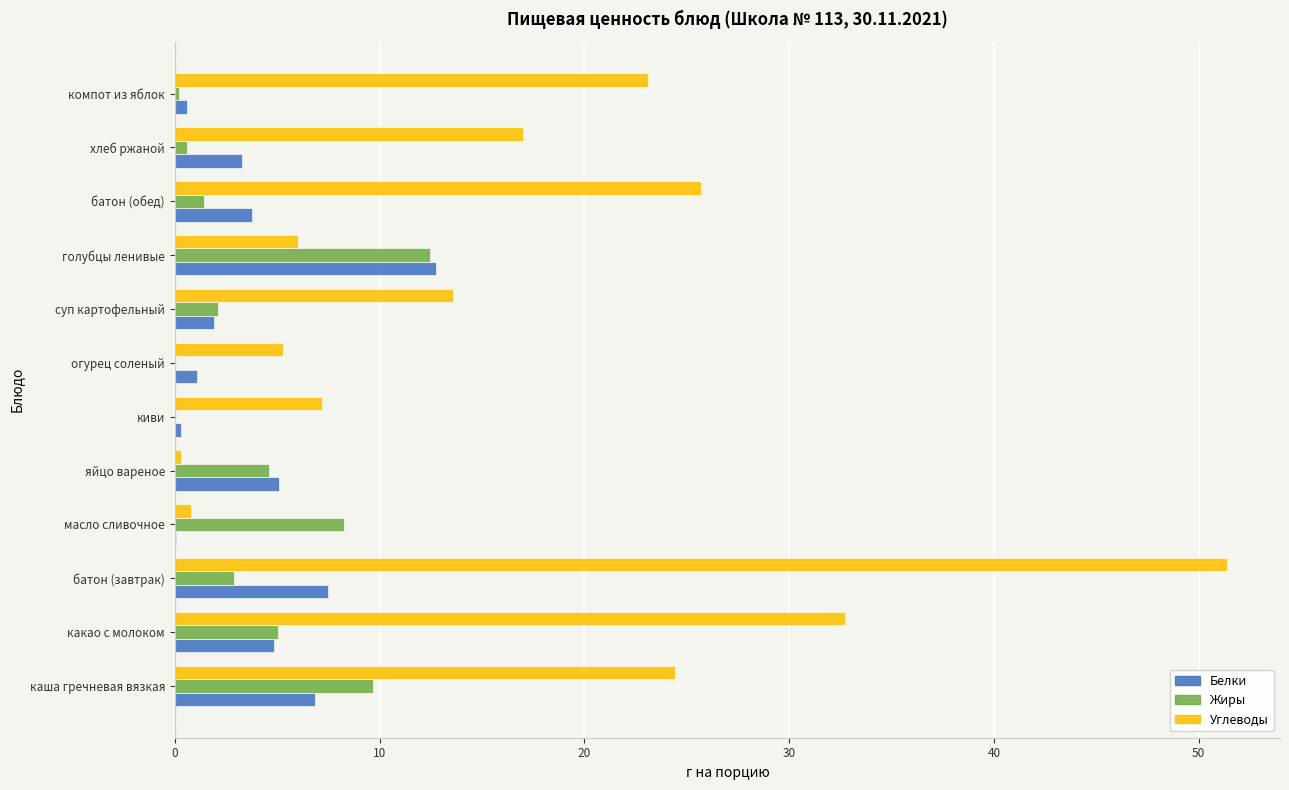

What is the maximum value for Белки?

12.8